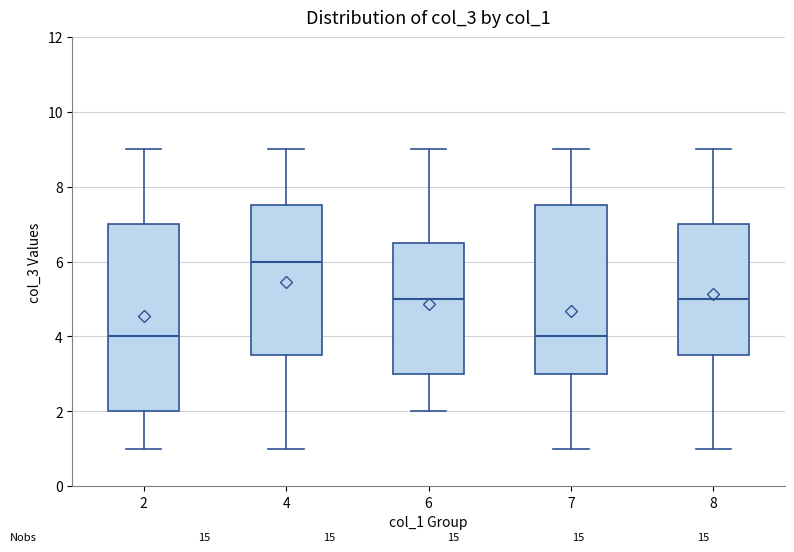

Which box is the tallest, from its lower edge to its upper edge?

2